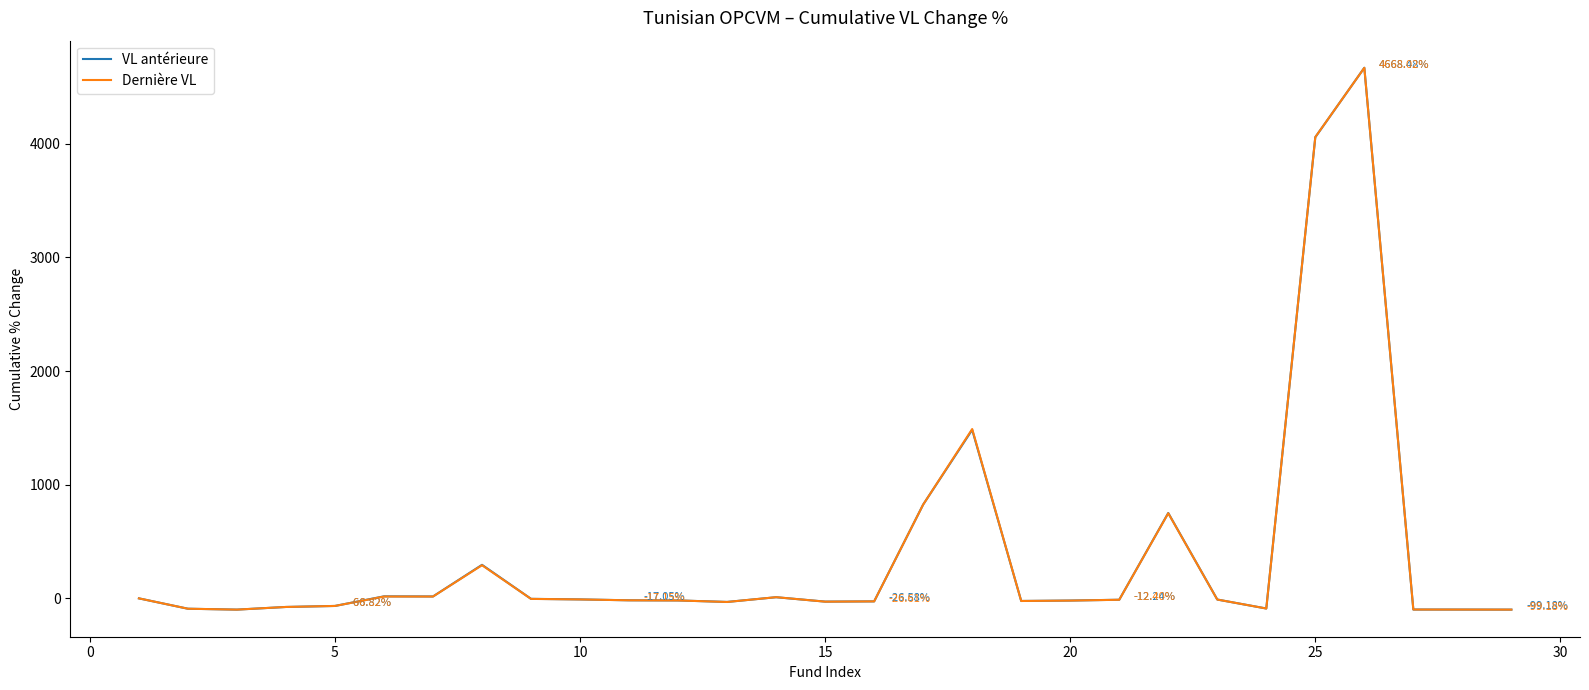

Which series ends up on top after the final intersection of VL antérieure and Dernière VL?

VL antérieure